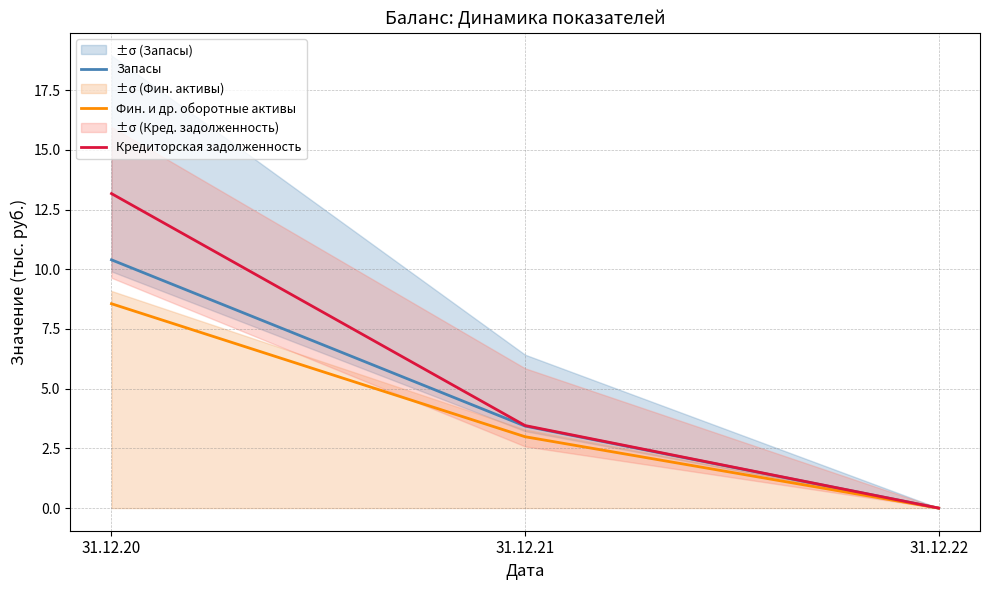

At which category is the sum across all series the highest?

31.12.20